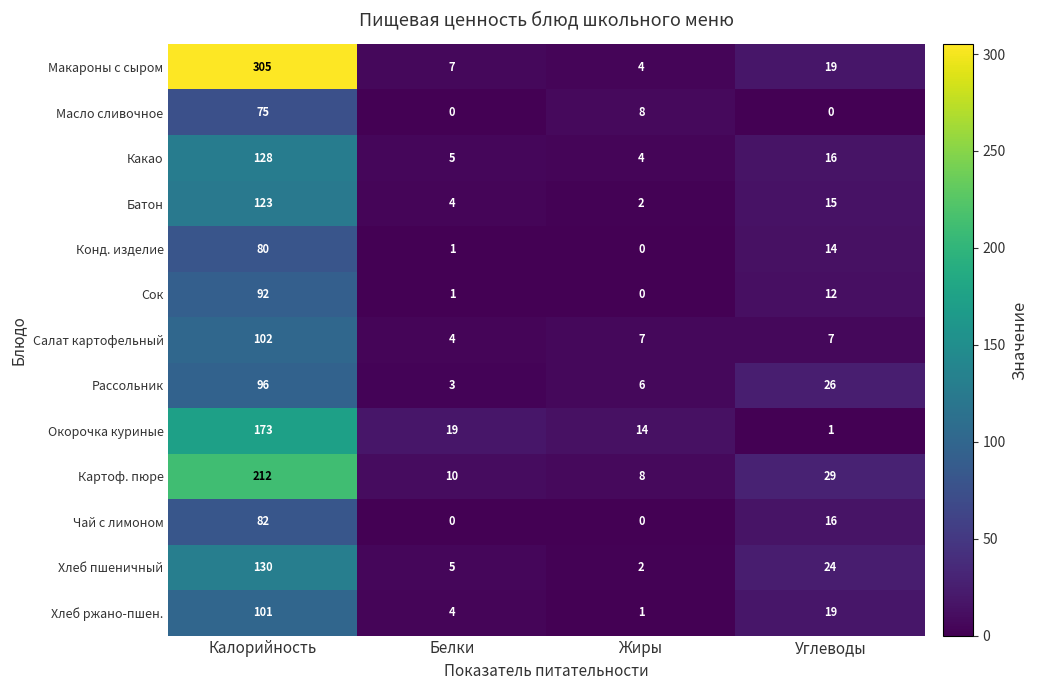

At which label does Масло сливочное reach its peak?

Калорийность